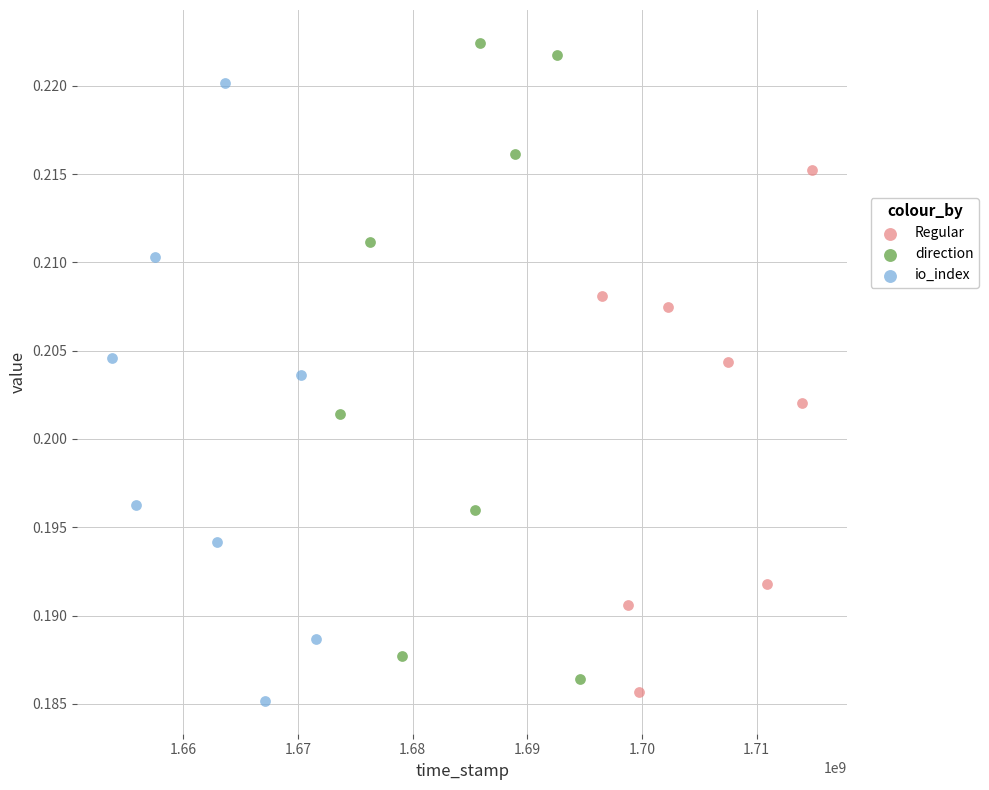

Which series has the largest Y range (max minus min)?

direction